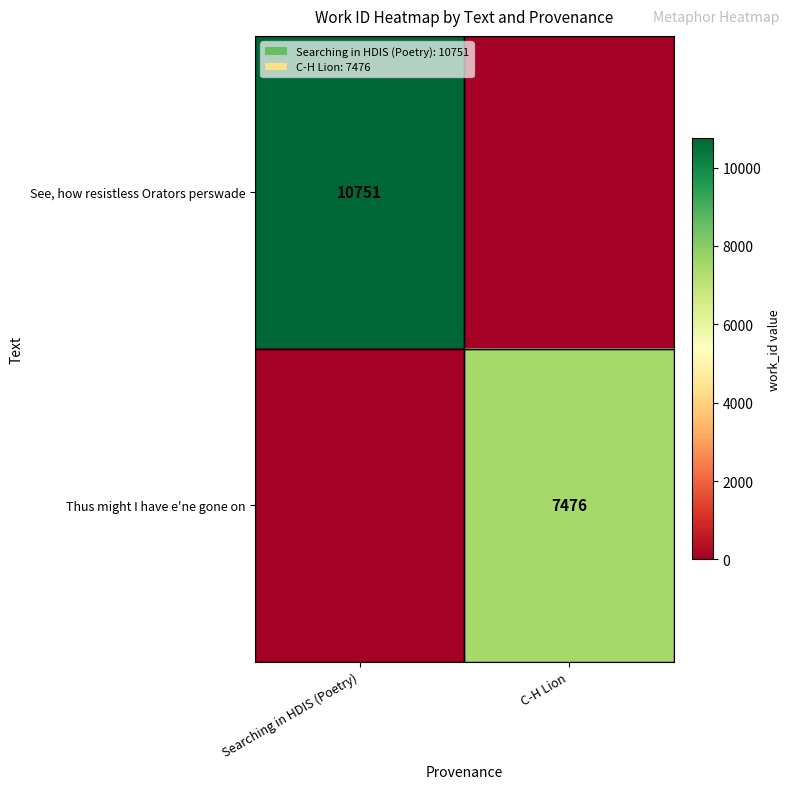

Is it true that Thus might I have e'ne gone on equals 7476 at C-H Lion?

True